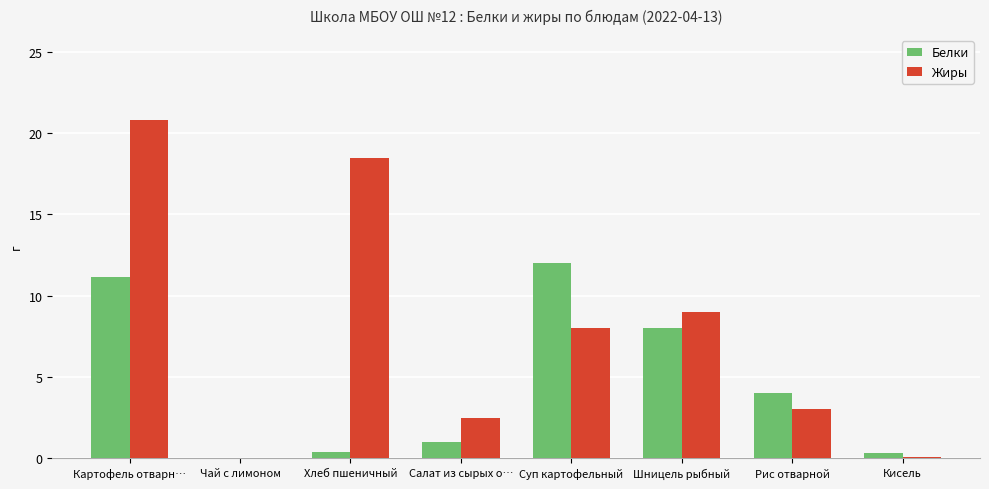

What are all the series names shown in the legend?

Белки, Жиры